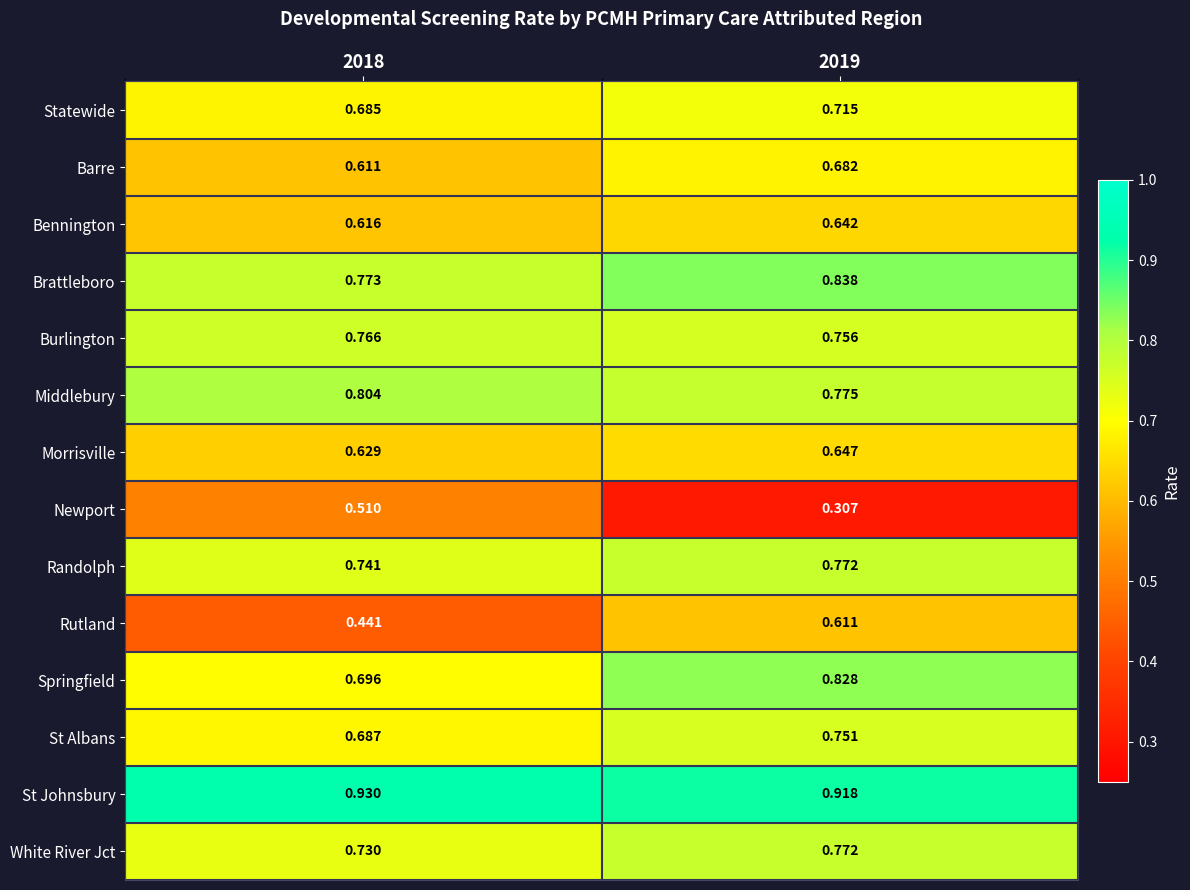

Which series changed the most between 2018 and 2019?

Newport